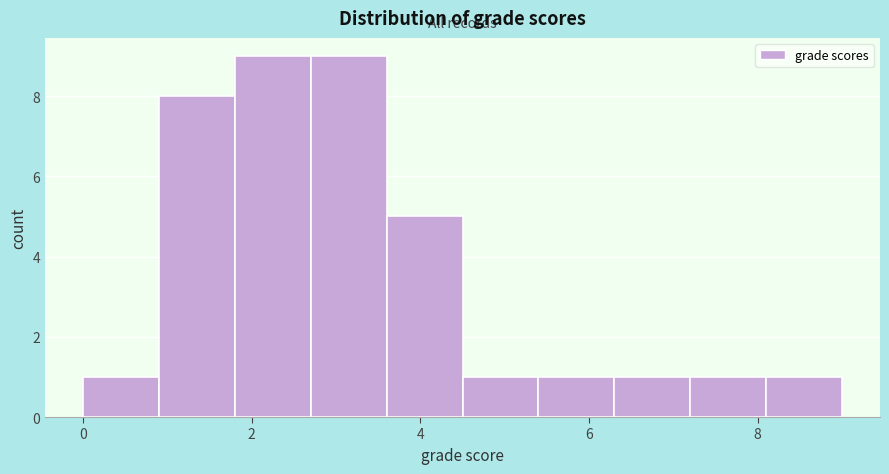

How tall is the bar that spans 4.5 to 5.4 on the x-axis? Neither the bar edges nor the heights are printed on the chart, so give them approximately, as read against the axes.

1